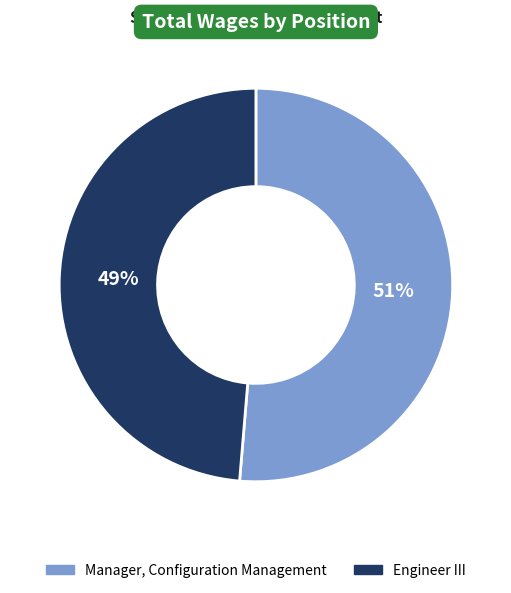

Do Manager, Configuration Management and Engineer III together represent more than half of the pie?

Yes